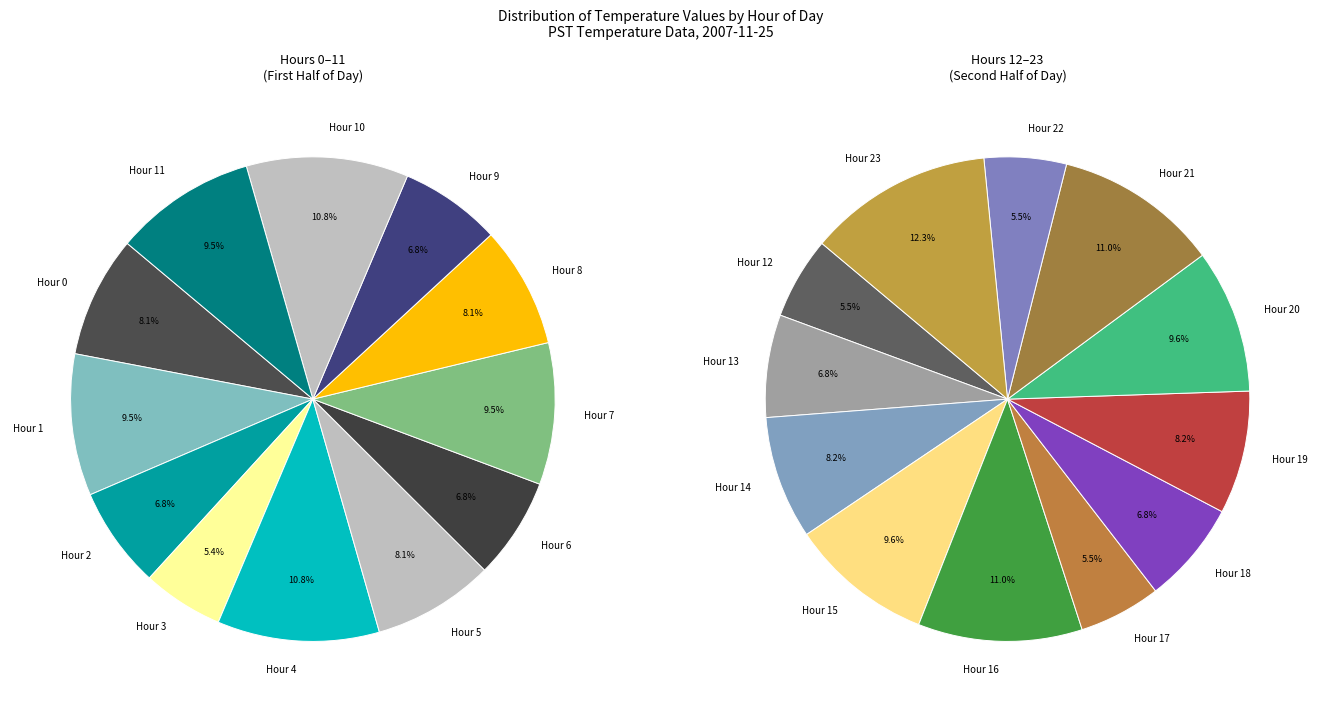

What is the change in value from Hour 12 to Hour 20?

+0.3